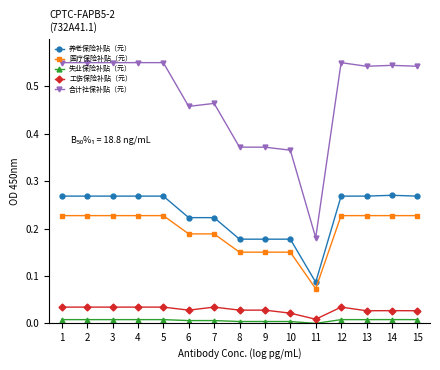

Is it true that 合计社保补贴（元） equals 0.9 at 4?

False